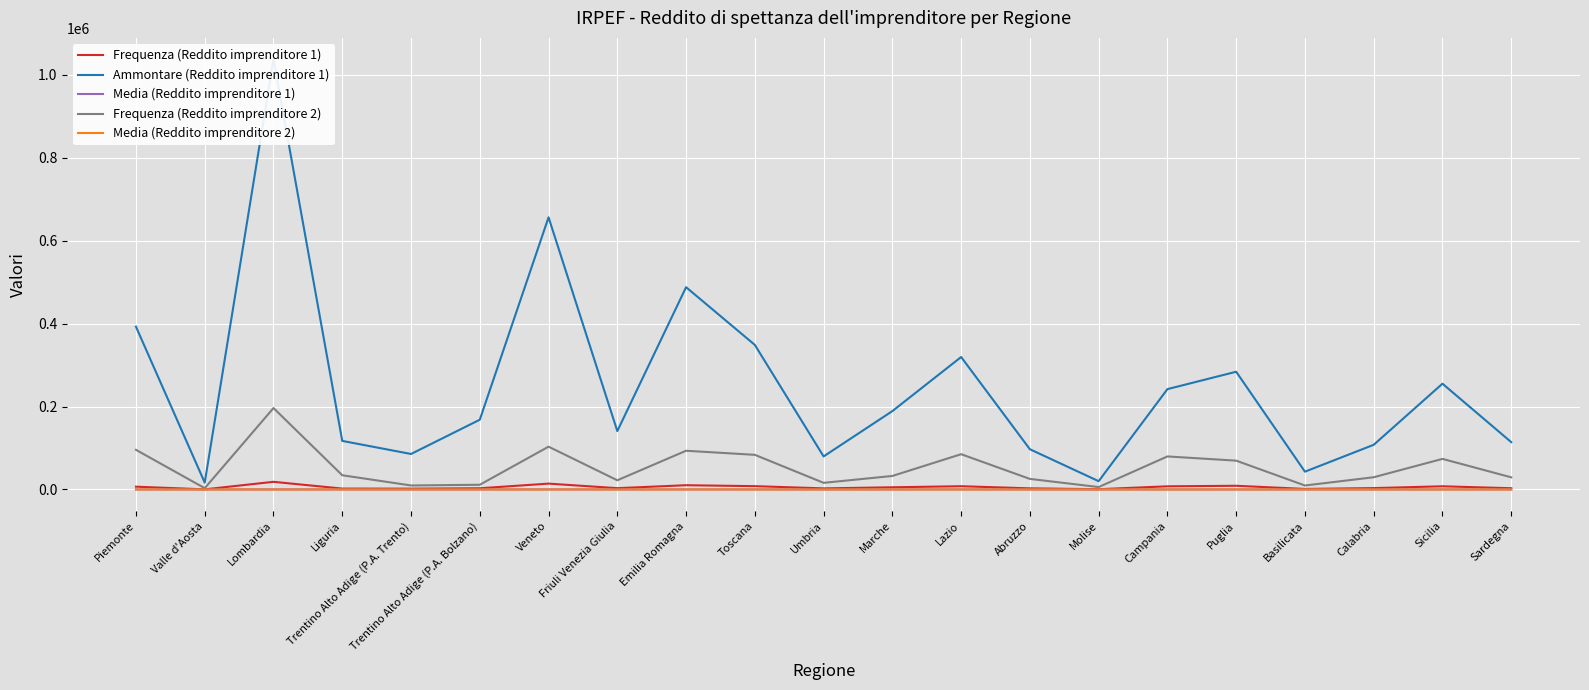

How many interior local valleys does the Frequenza (Reddito imprenditore 2) series have?

6